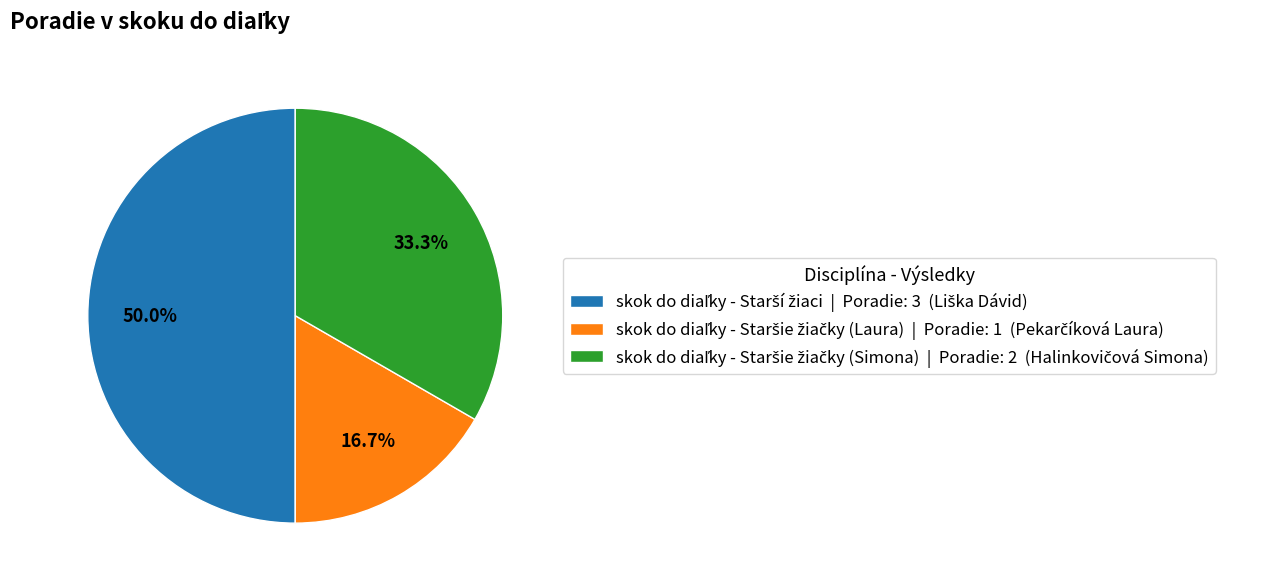

To the nearest percent, what is the combined percentage of skok do diaľky - Staršie žiačky (Laura) and skok do diaľky - Staršie žiačky (Simona)?

50%